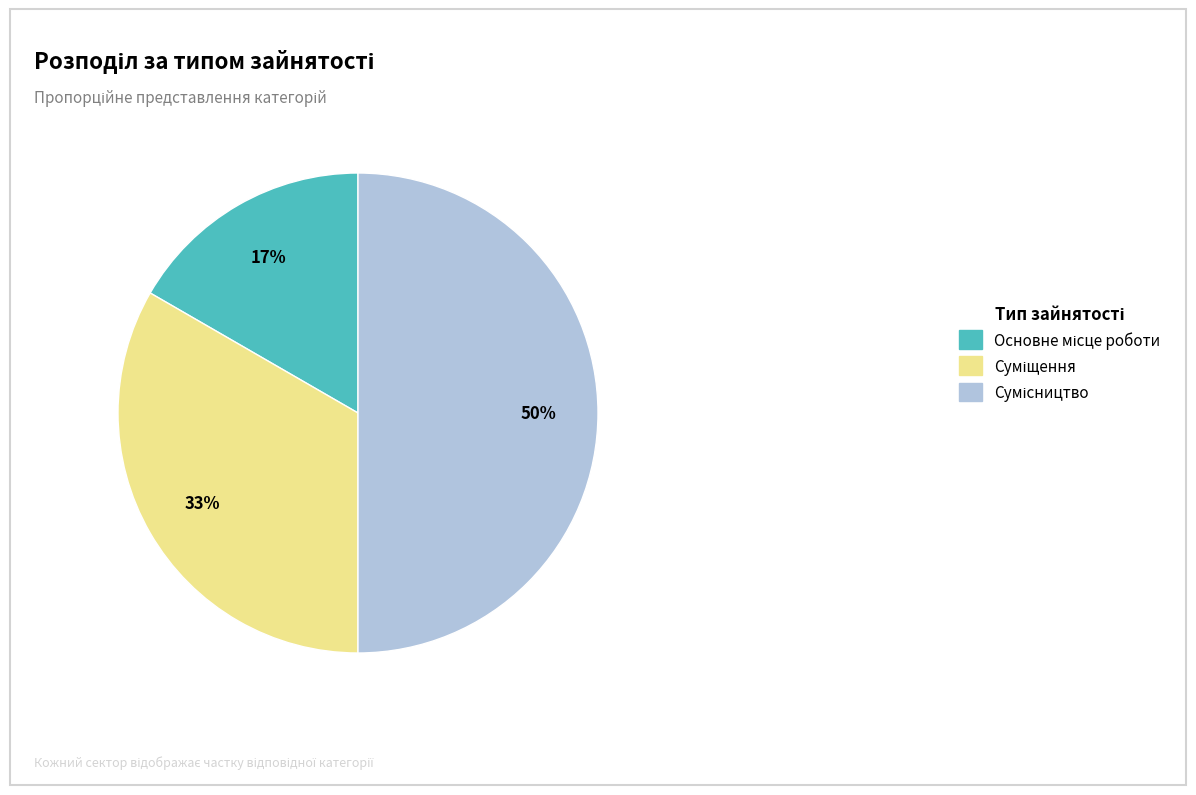

To the nearest percent, what is the difference between the largest and smallest slice percentages?

33%